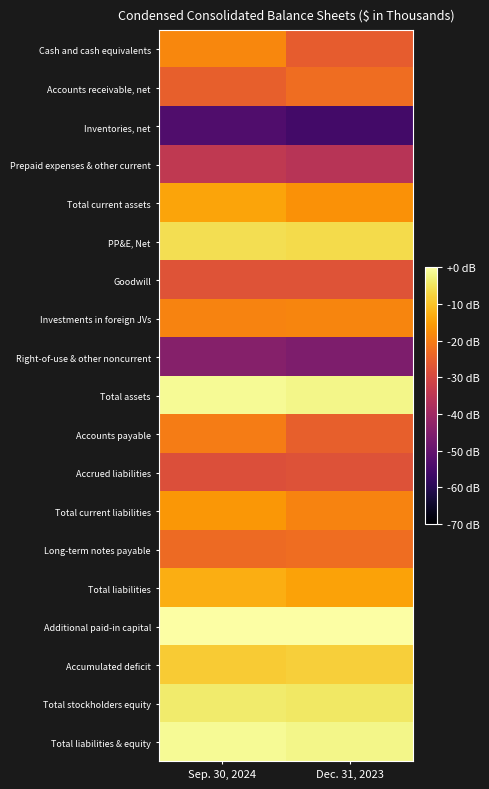

List the series in order of their peak value, highest first.

Additional paid-in capital, Total assets, Total liabilities & equity, Total stockholders equity, PP&E, Net, Accumulated deficit, Total liabilities, Total current assets, Total current liabilities, Cash and cash equivalents, Investments in foreign JVs, Accounts payable, Accounts receivable, net, Long-term notes payable, Goodwill, Accrued liabilities, Prepaid expenses & other current, Right-of-use & other noncurrent, Inventories, net